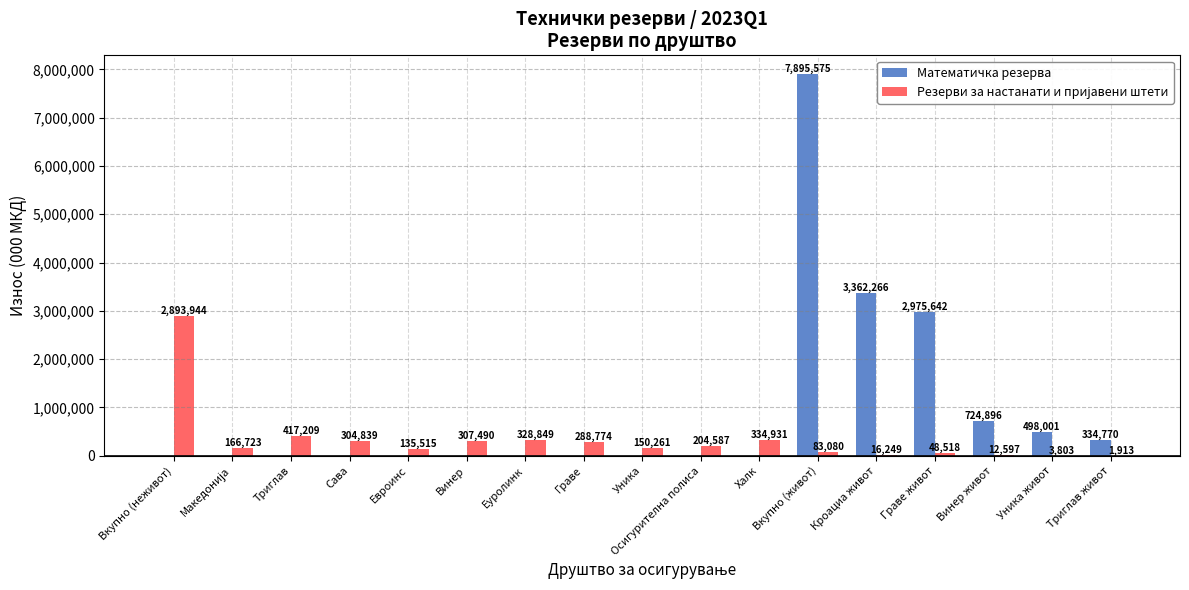

What is the sum of all Математичка резерва values?

15791150